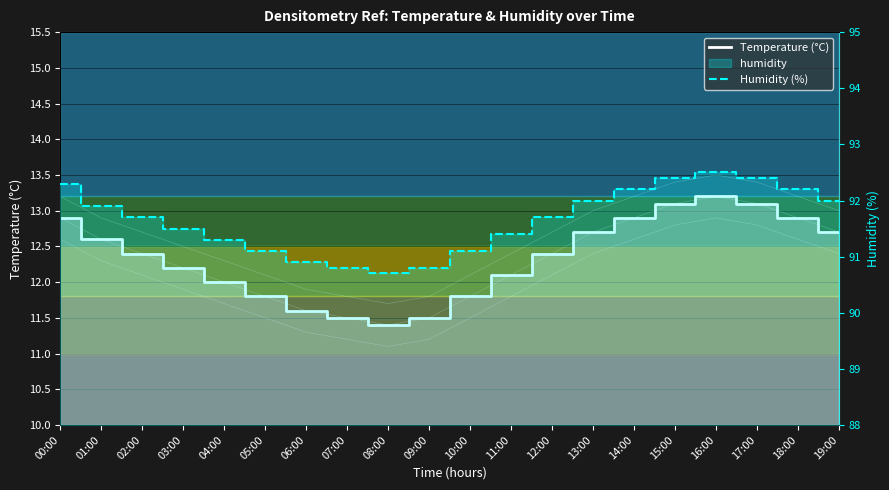

What is the highest value of the Temperature (°C) series?

13.2